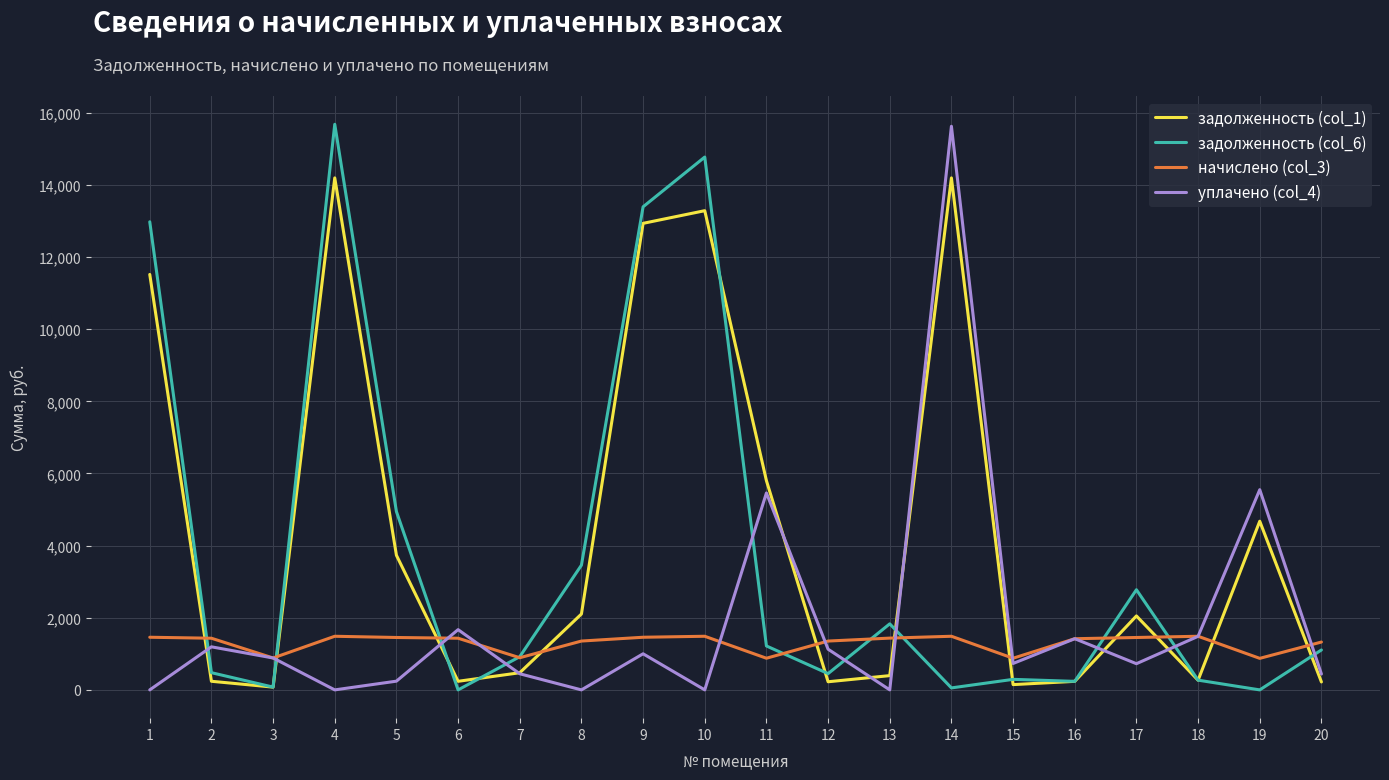

Is it true that начислено (col_3) equals 1459.4 at 1?

True